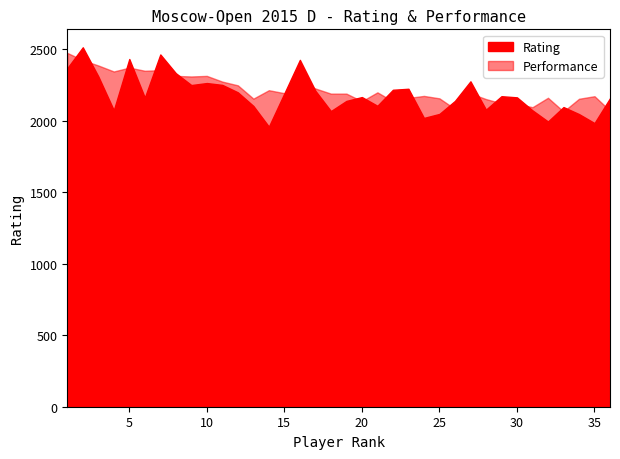

Reading left to right, what are all the values shown in this chart?

Rating: 1=2368	2=2514	3=2311	4=2074	5=2432	6=2162	7=2464	8=2333	9=2250	10=2264	11=2251	12=2199	13=2104	14=1959	15=2192	16=2426	17=2210	18=2068	19=2139	20=2166	21=2105	22=2217	23=2224	24=2020	25=2048	26=2139	27=2276	28=2078	29=2172	30=2164	31=2073	32=1995	33=2096	34=2047	35=1984	36=2158
Performance: 1=2475	2=2424	3=2387	4=2345	5=2372	6=2350	7=2354	8=2314	9=2310	10=2314	11=2274	12=2248	13=2155	14=2214	15=2193	16=2269	17=2226	18=2190	19=2190	20=2137	21=2199	22=2136	23=2160	24=2174	25=2157	26=2083	27=2192	28=2152	29=2122	30=2119	31=2095	32=2161	33=2065	34=2154	35=2172	36=2071